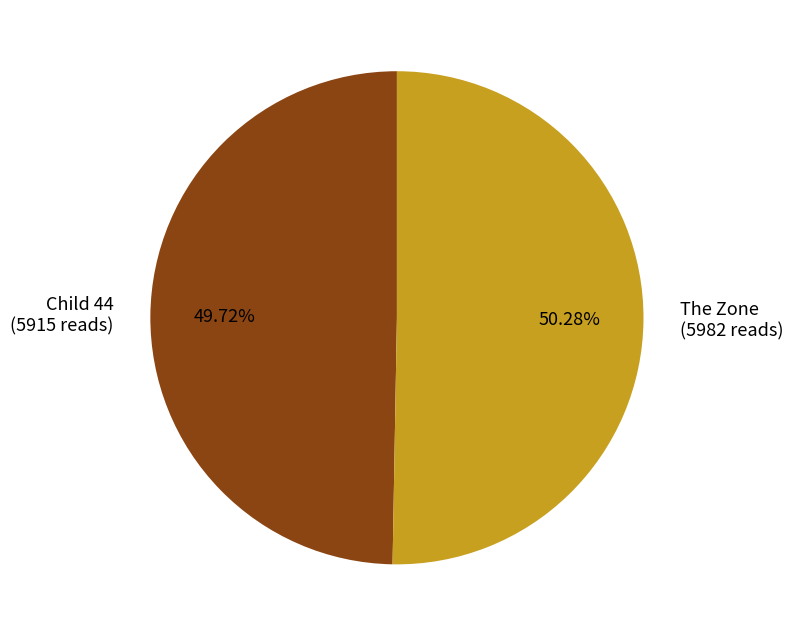

Approximately how many times larger is the value at Child 44 compared to The Zone?

1.0